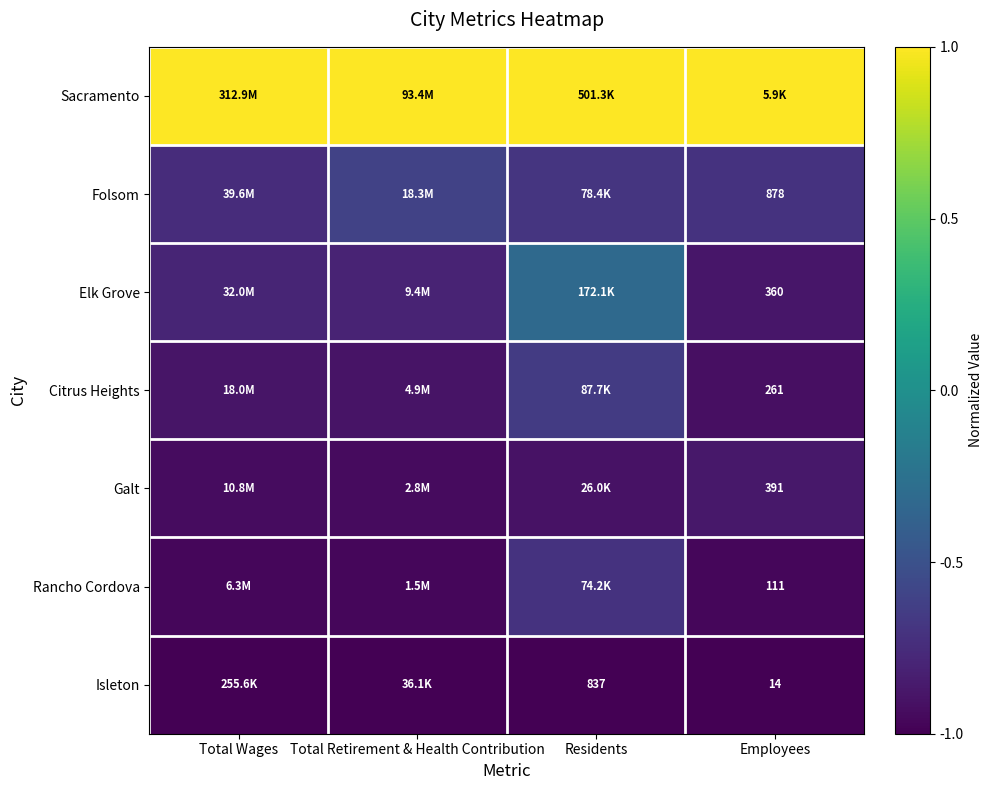

At Total Retirement & Health Contribution, list the series in order from largest to smallest.

Sacramento, Folsom, Elk Grove, Citrus Heights, Galt, Rancho Cordova, Isleton